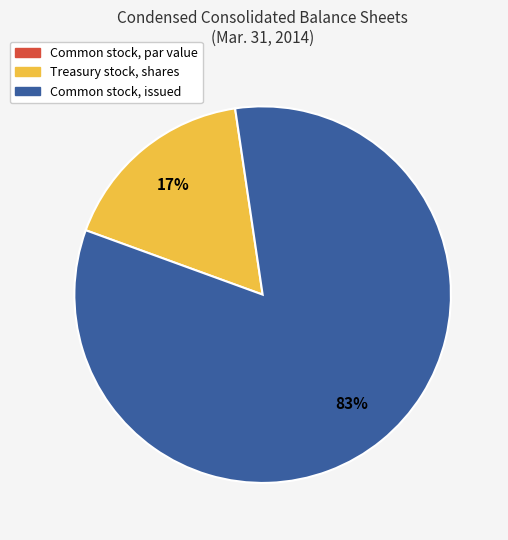

To the nearest percent, what is the difference between the largest and smallest slice percentages?

83%